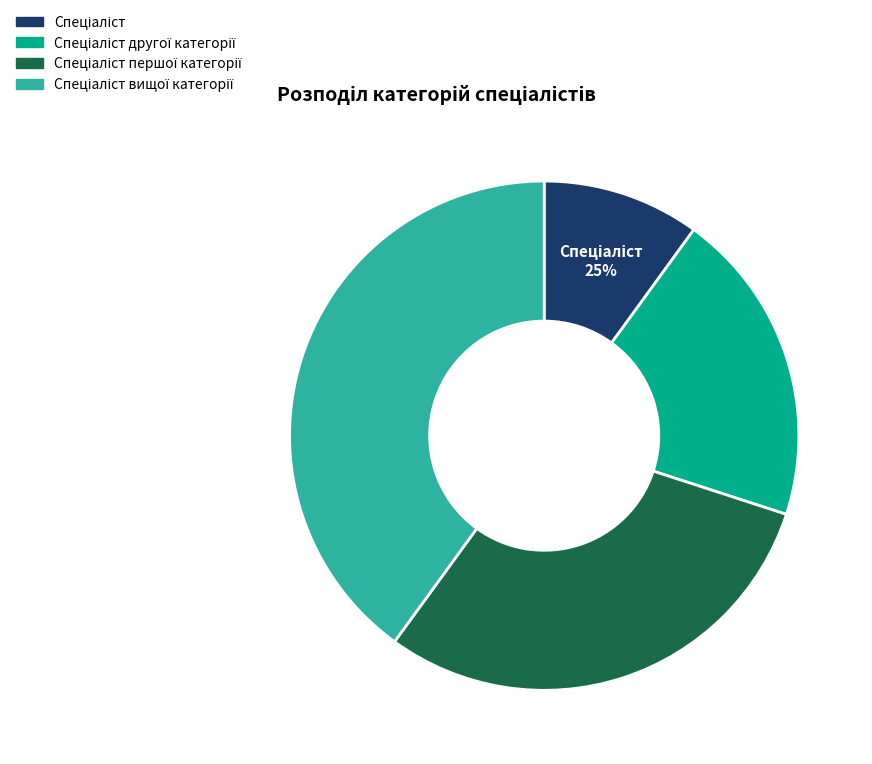

Which slice is the largest?

Спеціаліст вищої категорії